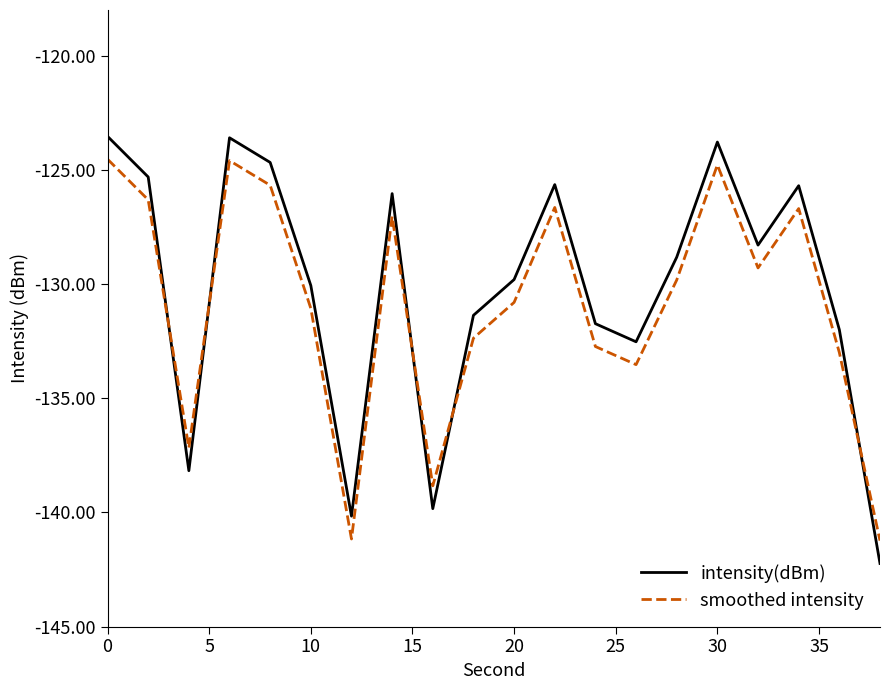

True or false: intensity(dBm) and smoothed intensity cross at least once.

True